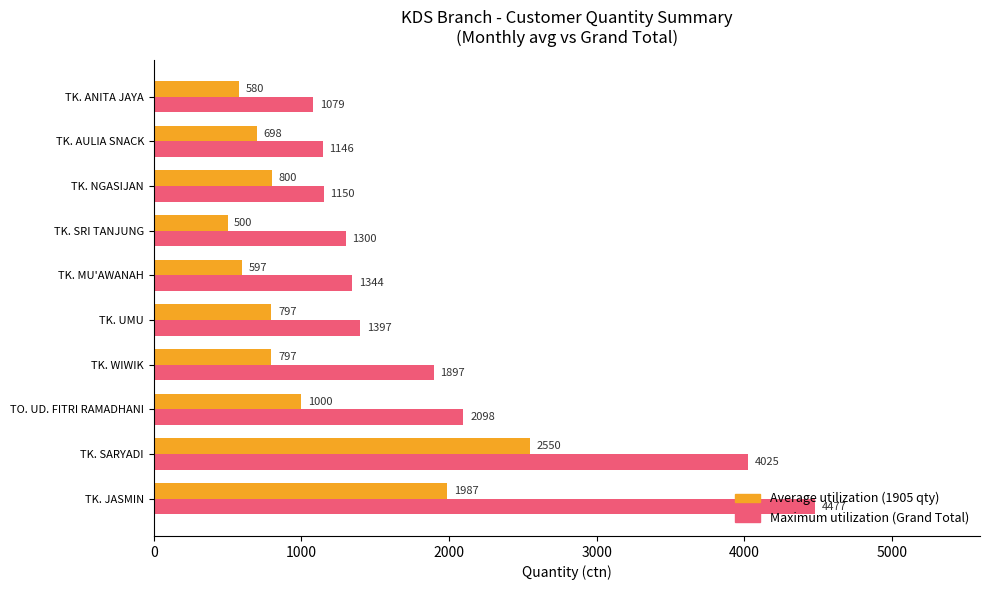

What is the difference between the highest and lowest values at TK. SRI TANJUNG?

800.0